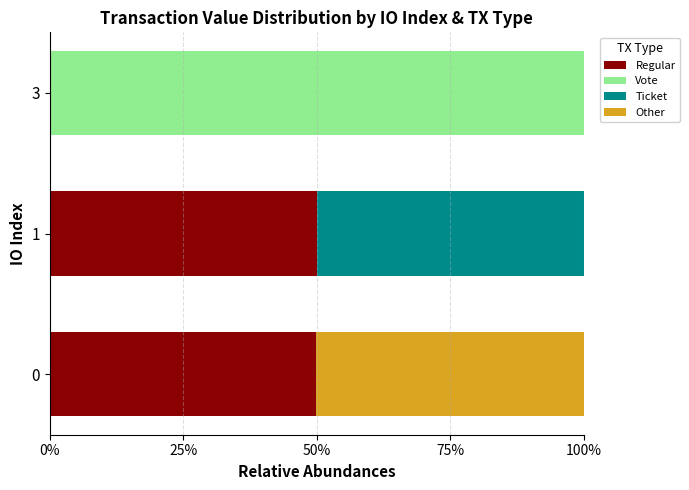

What is the total value across all series at 1?

100.0